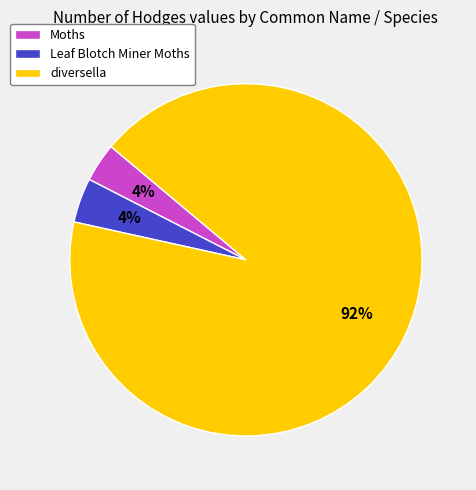

Is diversella the majority of the pie?

Yes